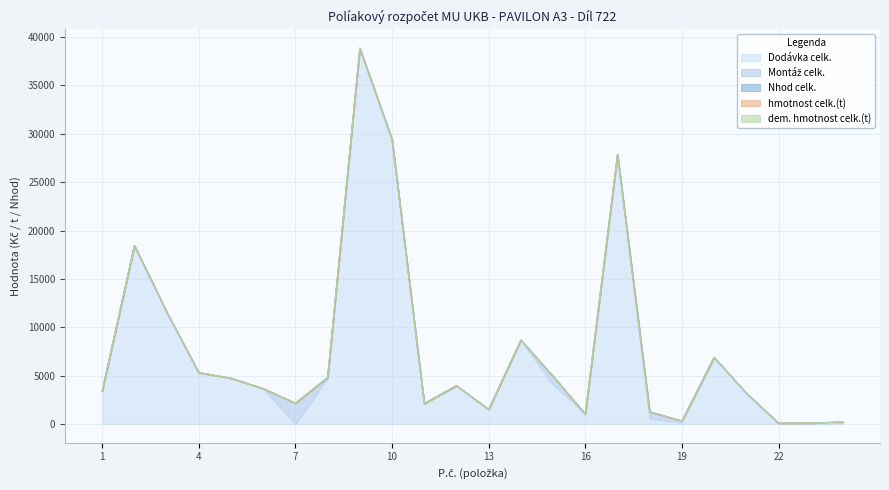

True or false: Nhod celk. and hmotnost celk.(t) cross at least once.

False